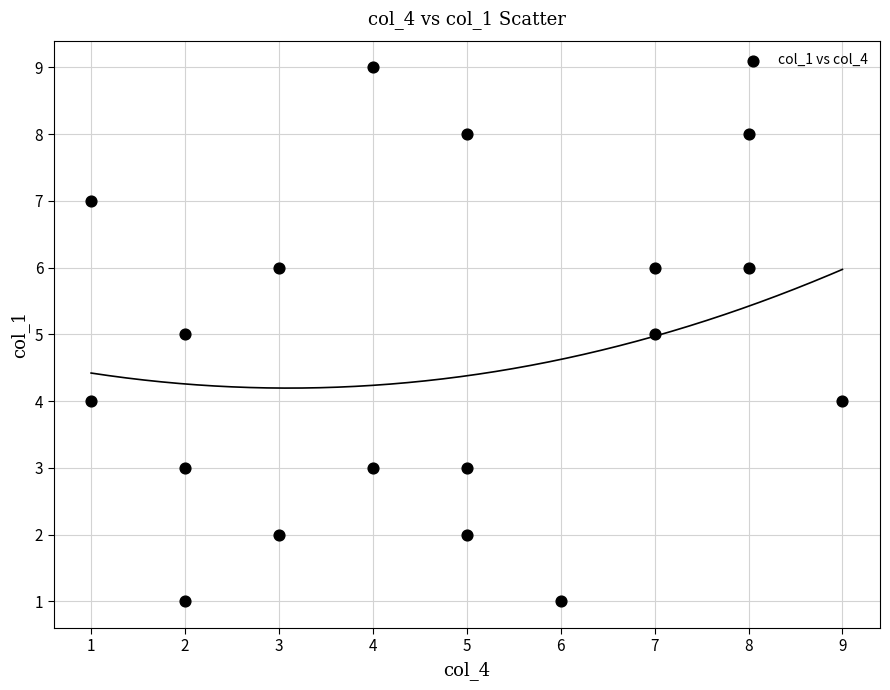

What is the range of Y values (max minus min)?

8